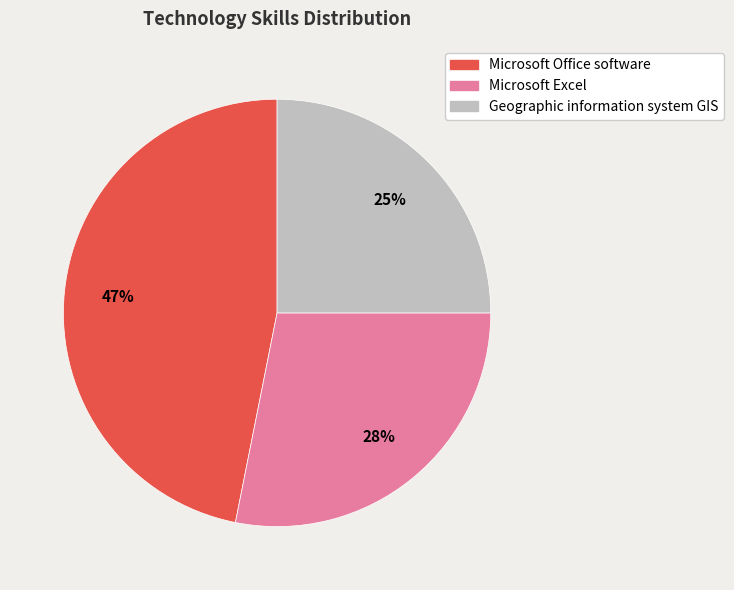

The Microsoft Office software slice represents 40% of the pie. True or false?

False